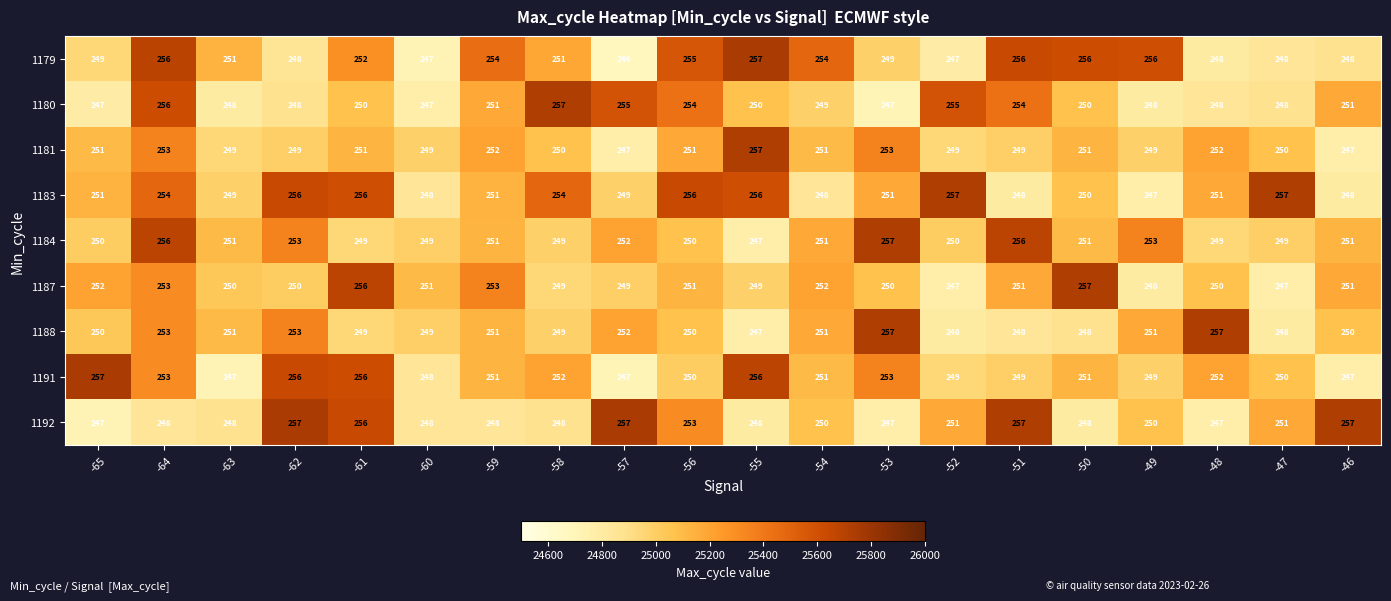

At how many categories does at least one series exceed 255?

16